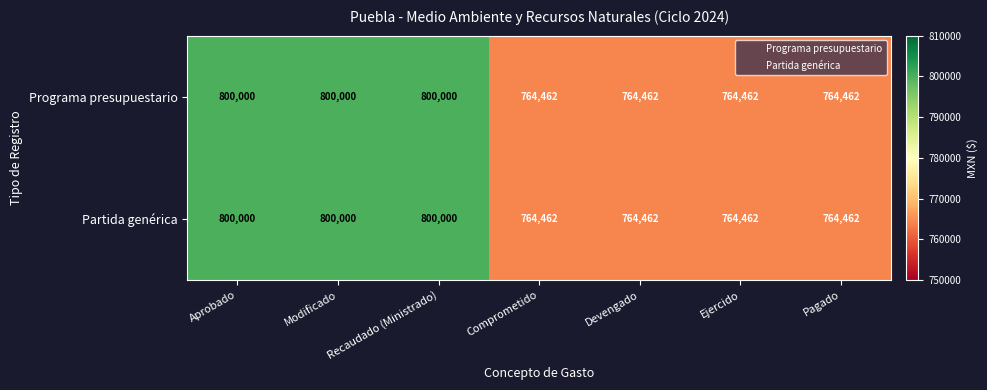

True or false: Partida genérica has a value of 764462 at Devengado.

True